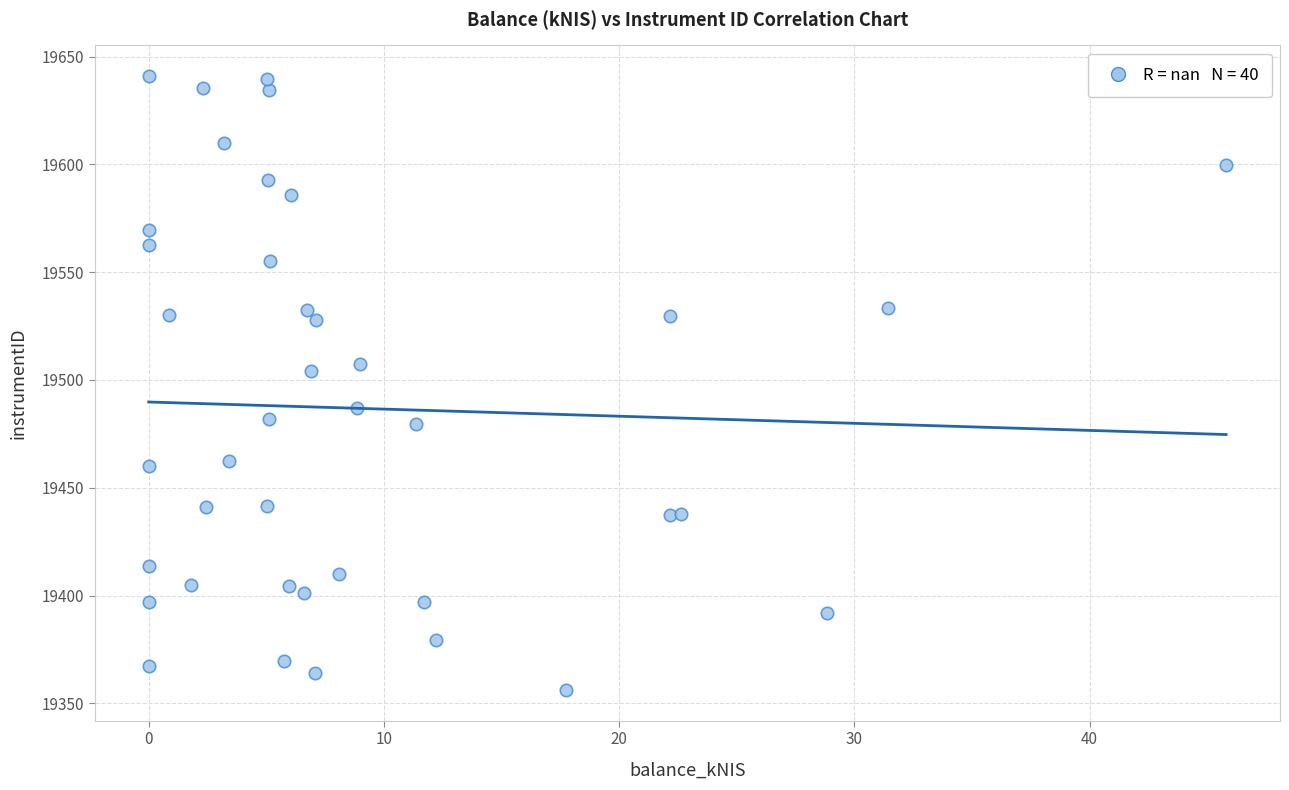

What Y value in the scatter plot is closest to 19498?

19504.3